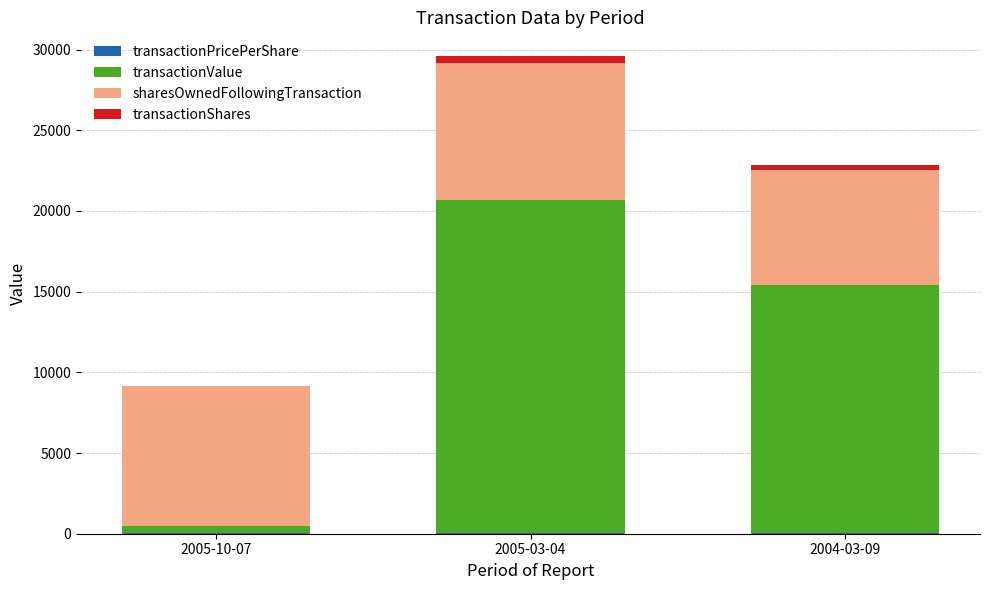

At which category is the sum across all series the highest?

2005-03-04